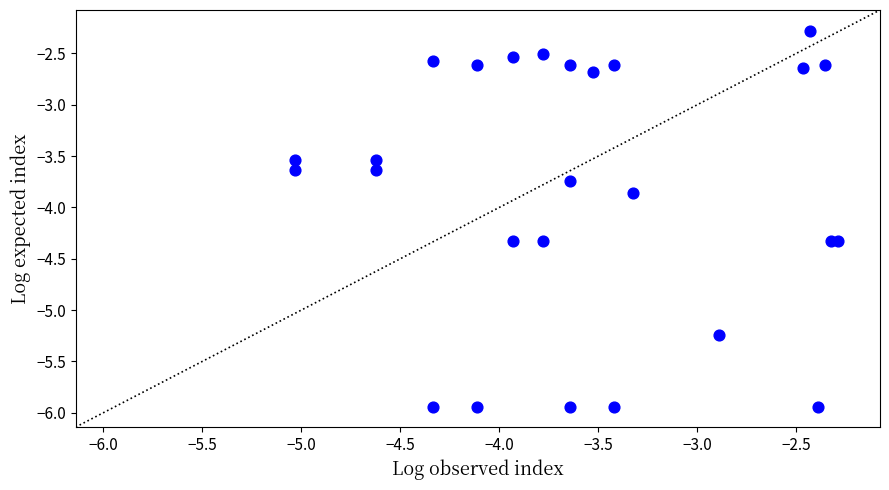

What Y value in the scatter plot is closest to -4?

-3.9